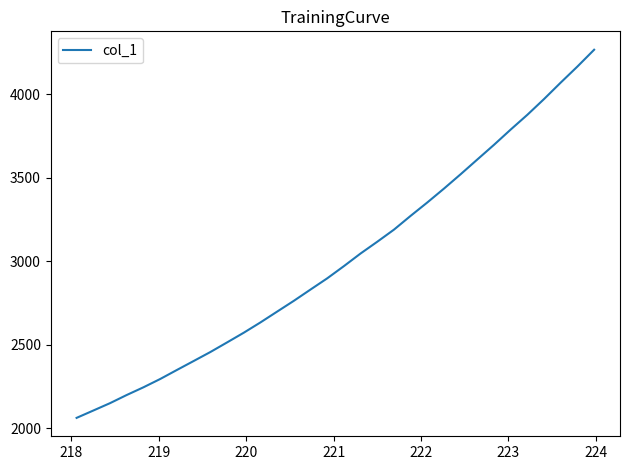

What is the smallest value displayed?

2061.9